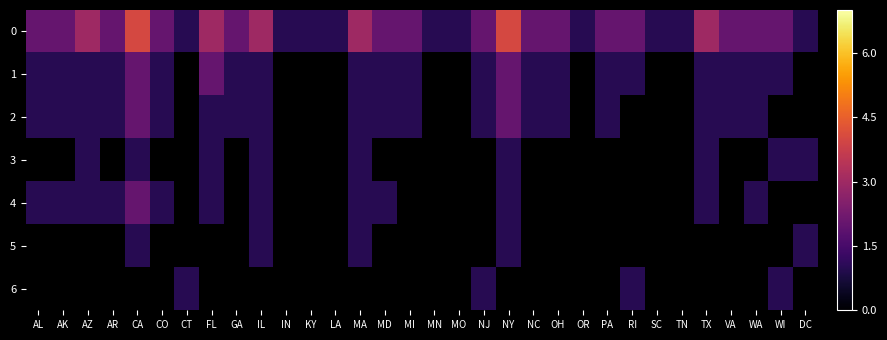

Rank the series by their maximum value, from highest to lowest.

0, 1, 2, 3, 4, 5, 6